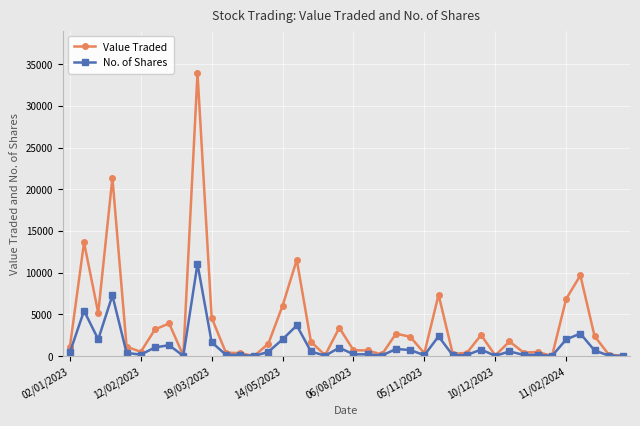

Rank the series by their maximum value, from lowest to highest.

No. of Shares, Value Traded